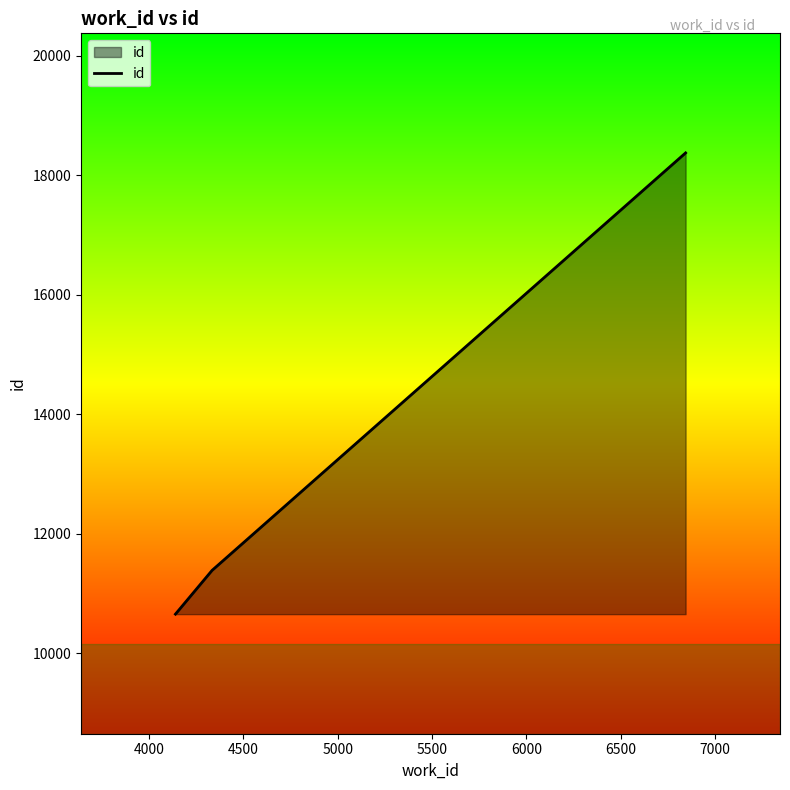

What is the greatest value displayed?

18373